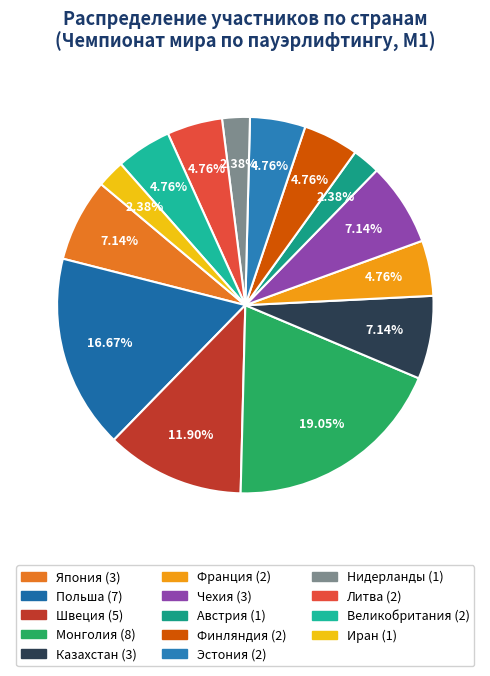

Is there any slice that represents more than half of the pie?

No